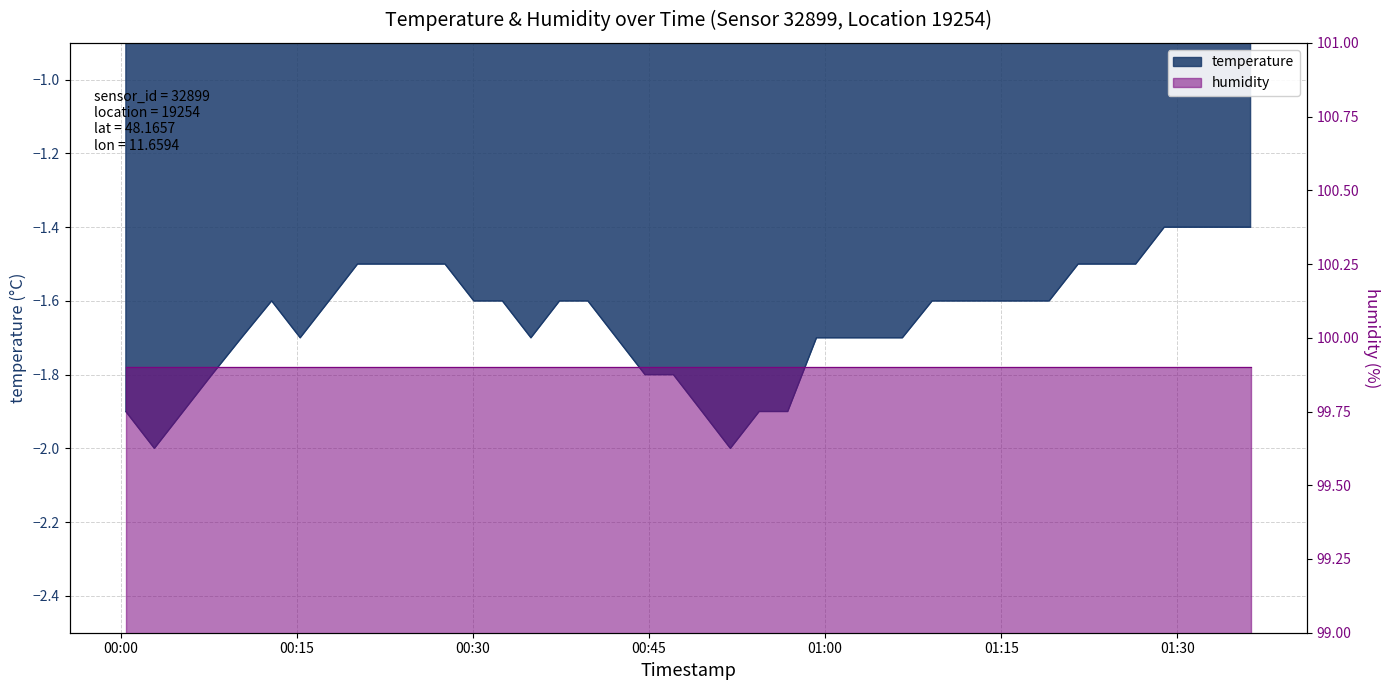

Where is the first local maximum?

2023-02-28T00:12:52